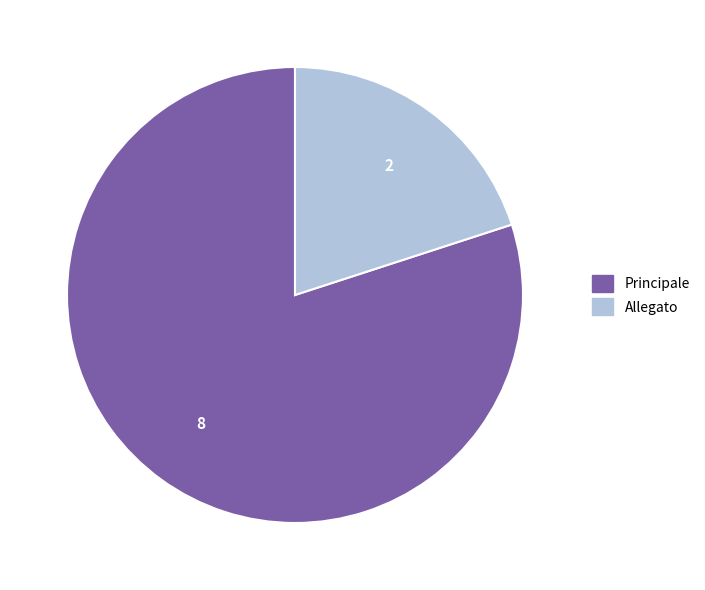

Between Allegato and Principale, which is larger?

Principale